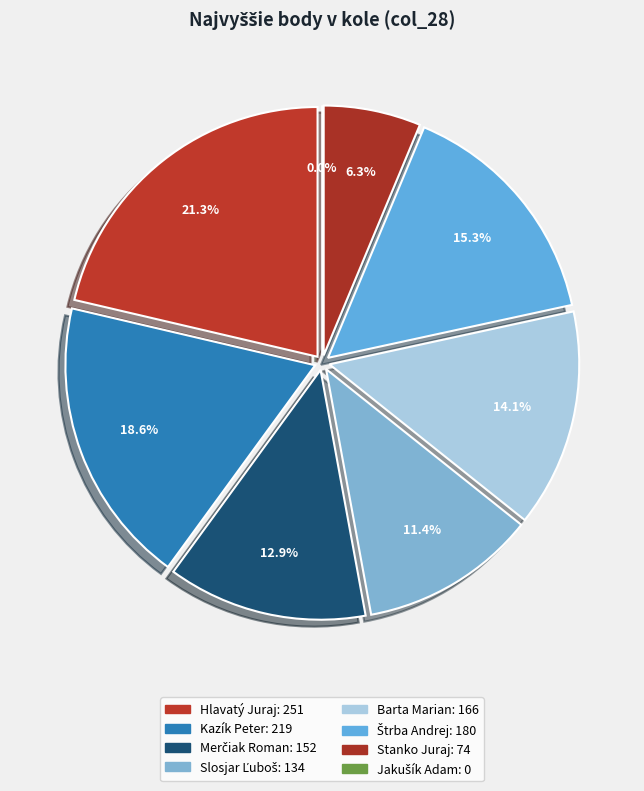

How many segments does this pie chart have?

8